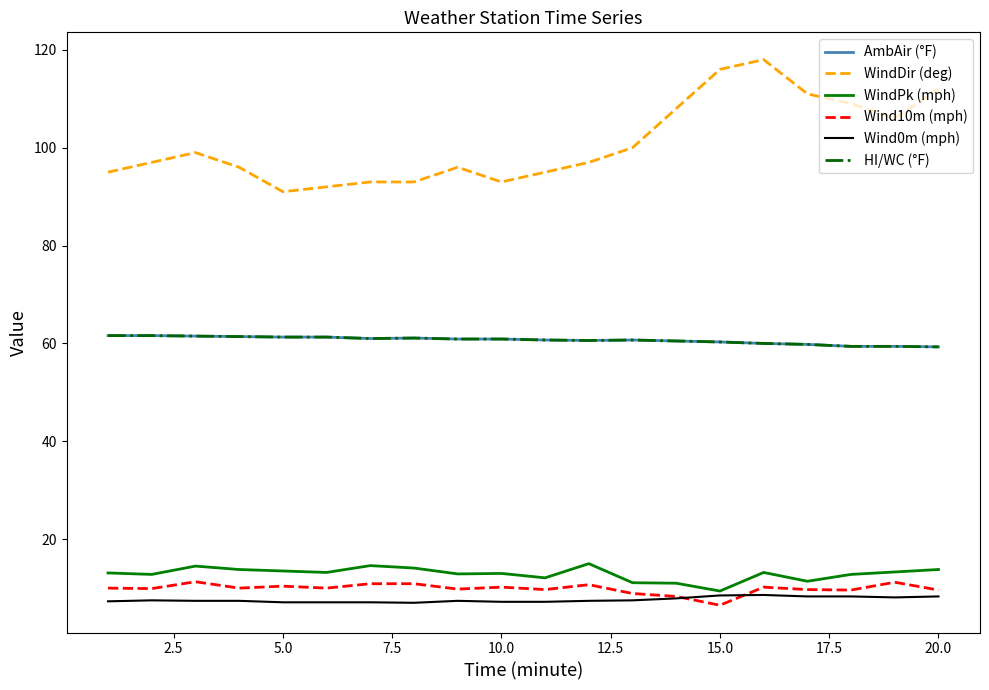

True or false: WindPk (mph) and Wind10m (mph) intersect in this chart.

False